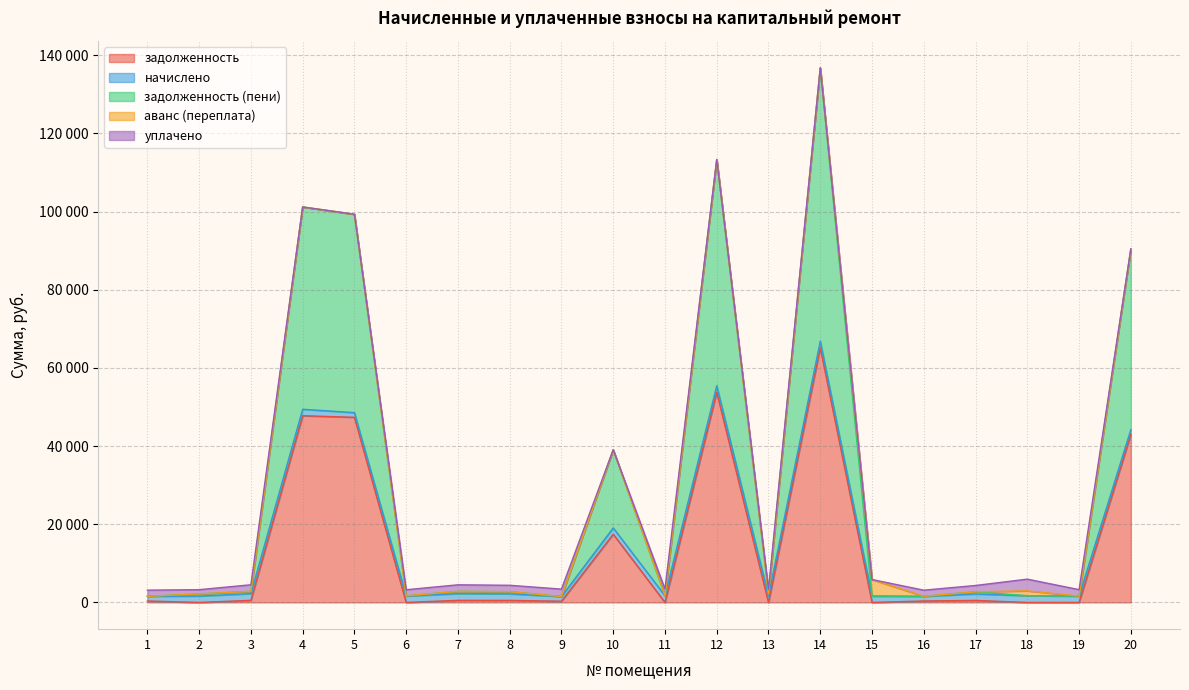

At how many categories does at least one series exceed 62322?

1